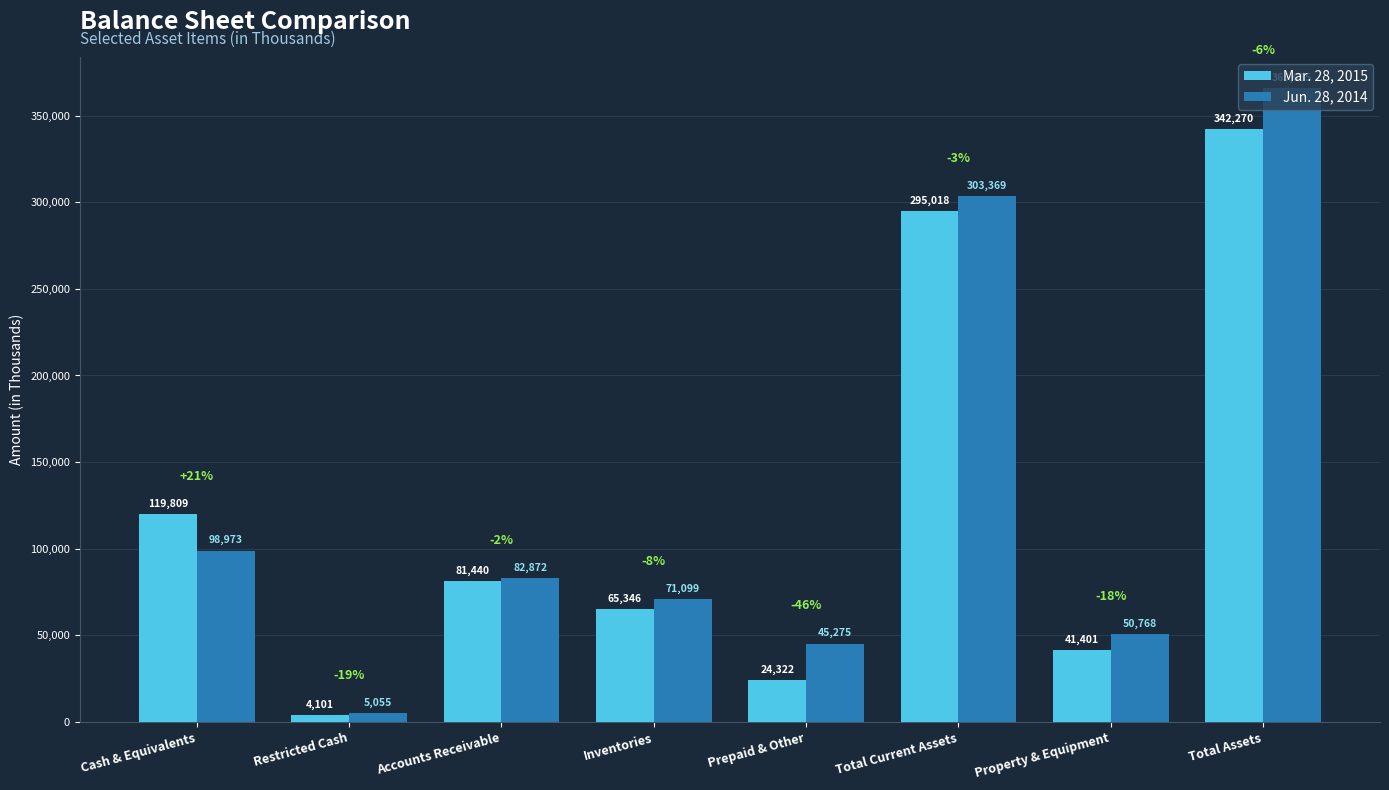

What position from the right is Accounts Receivable?

6